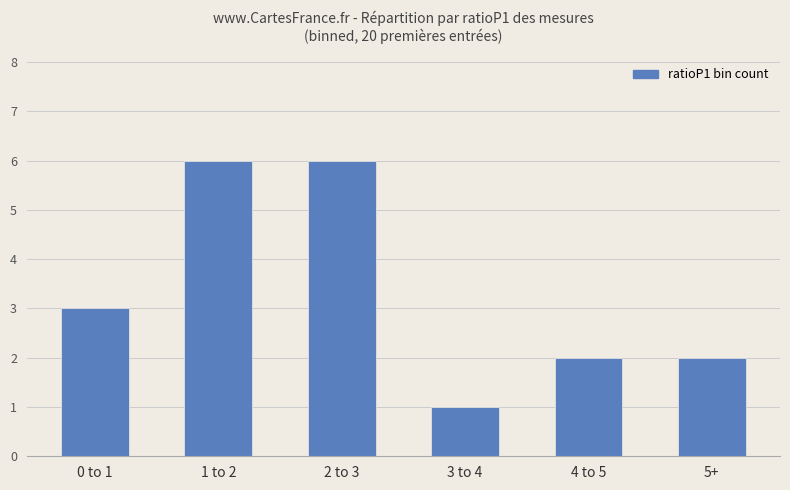

The chart shows a value of 1 at 3 to 4. True or false?

True